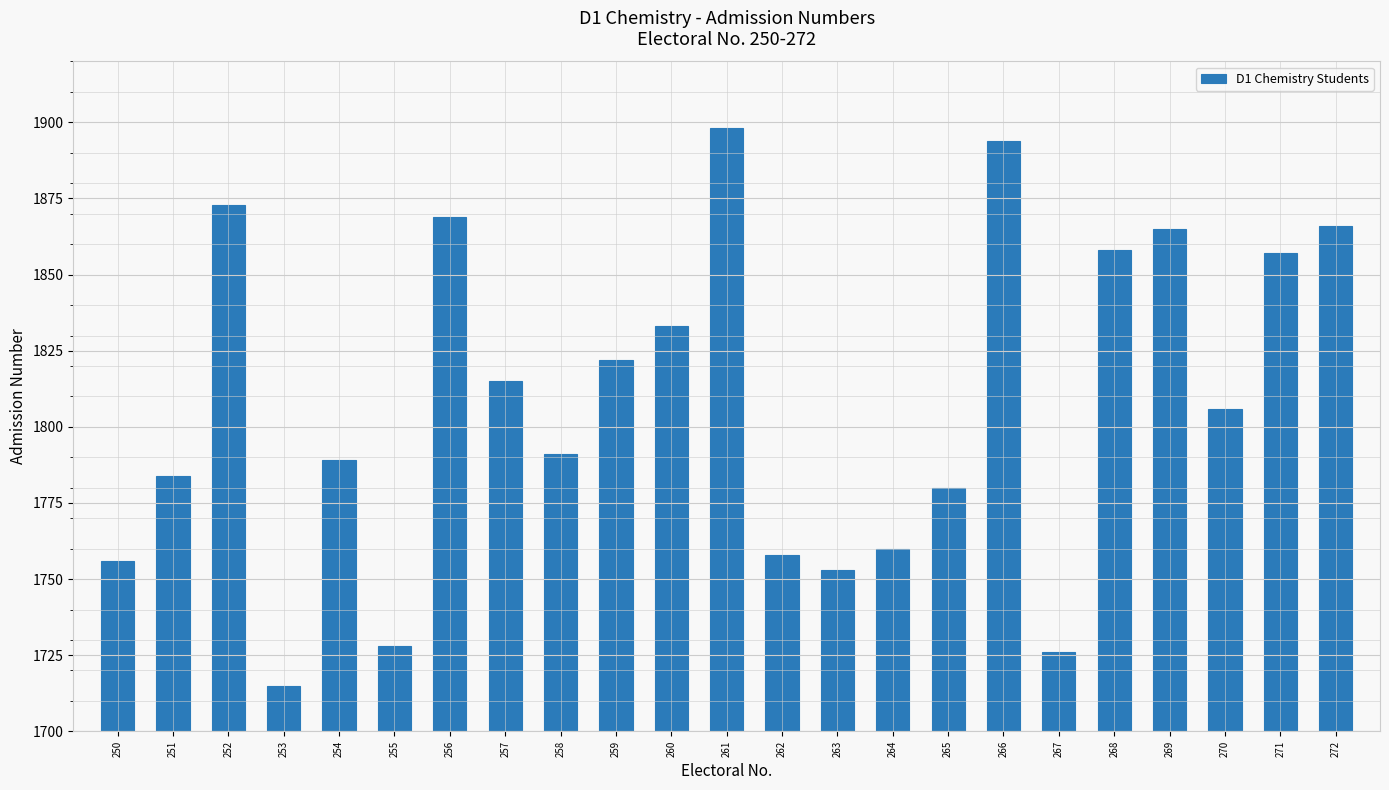

The chart shows a value of 2759 at 256. True or false?

False